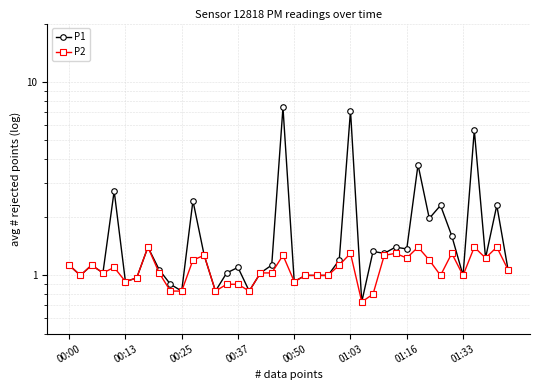

What is the value of the P2 point at the 28th from the left?

0.8